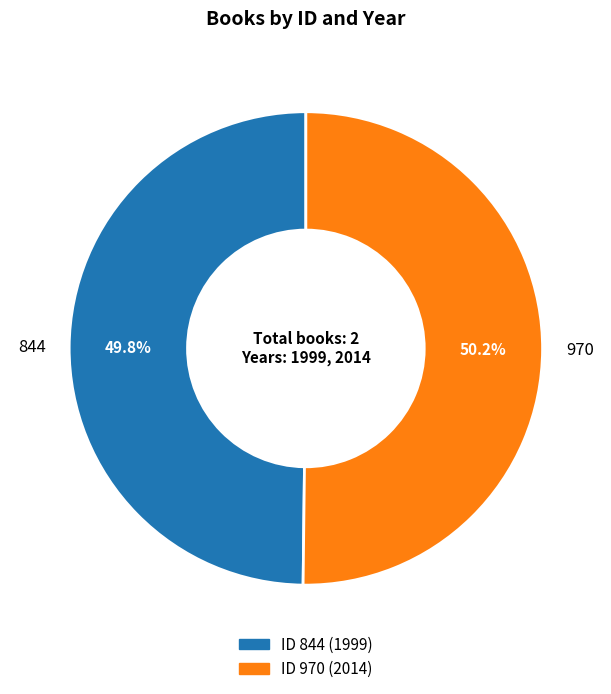

To the nearest percent, what percentage of the pie is 844?

50%